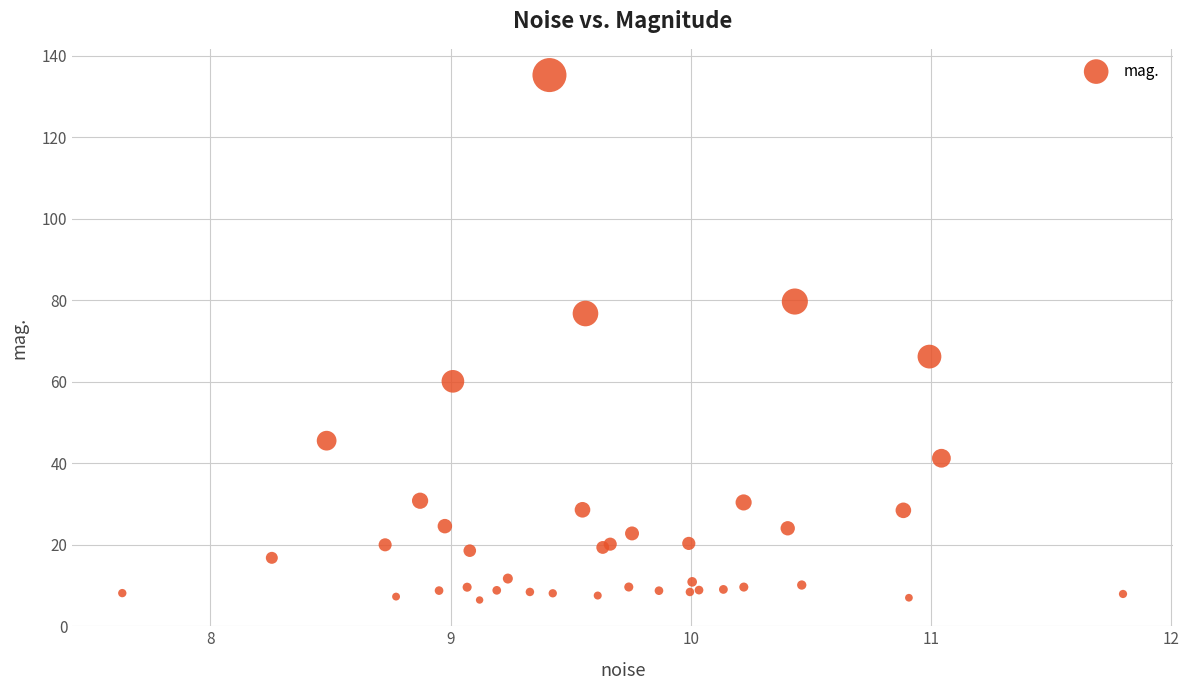

What Y value in the scatter plot is closest to 70?

66.2